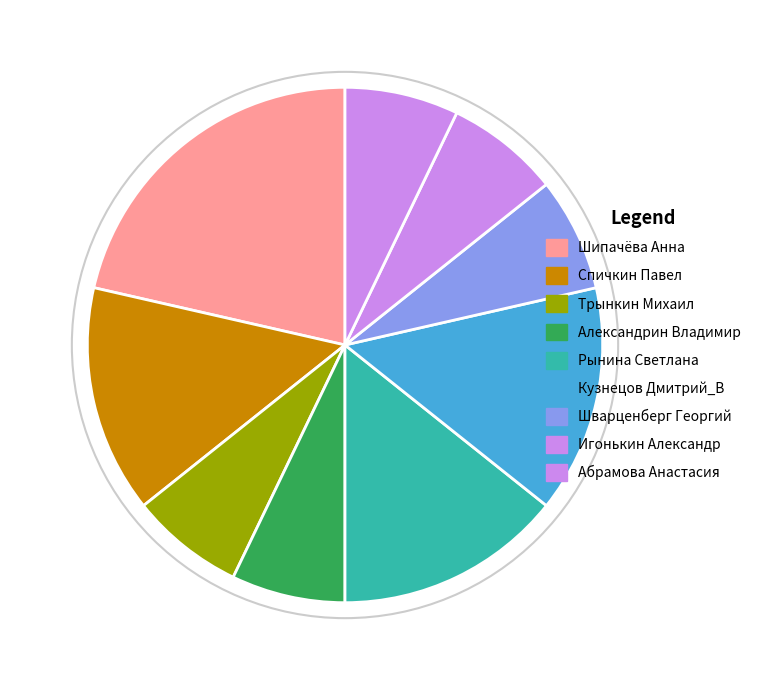

Does Спичкин Павел account for over 50% of the chart?

No